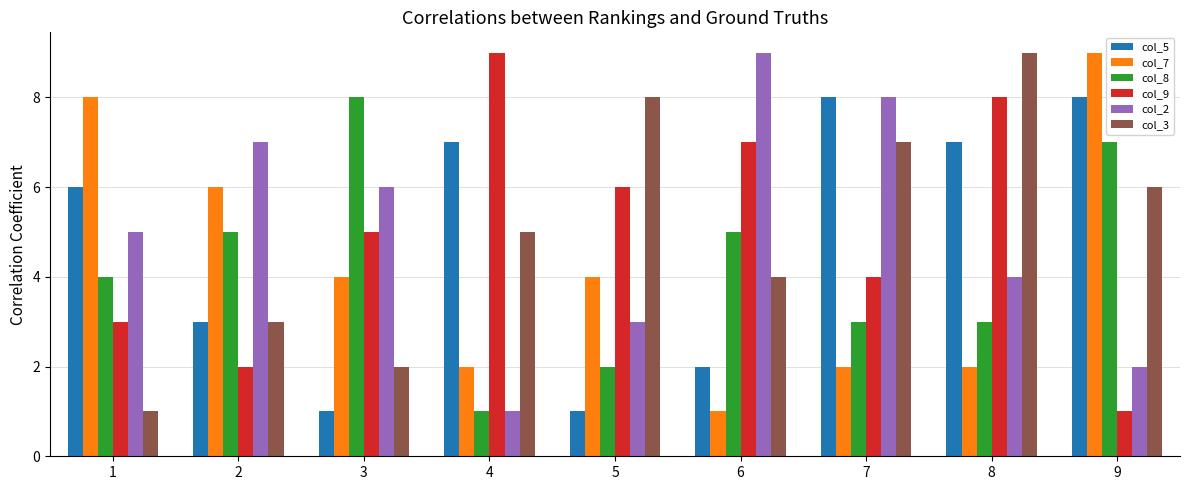

What is the maximum value shown in the chart?

9